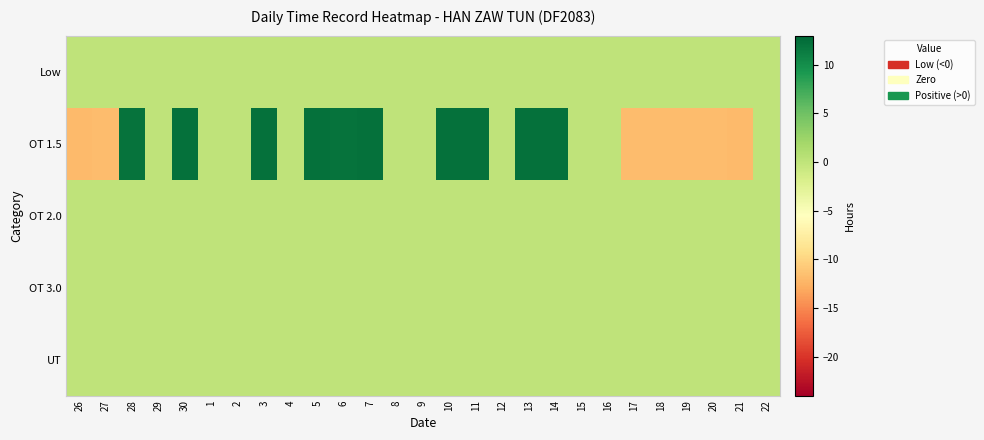

At which category is the sum across all series the highest?

30